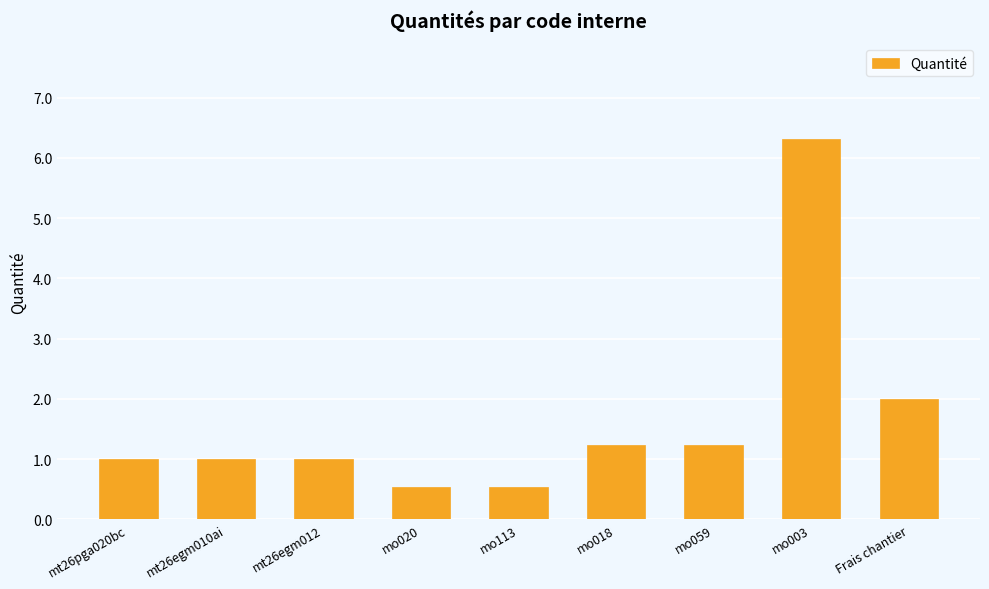

What position from the right is mo113?

5